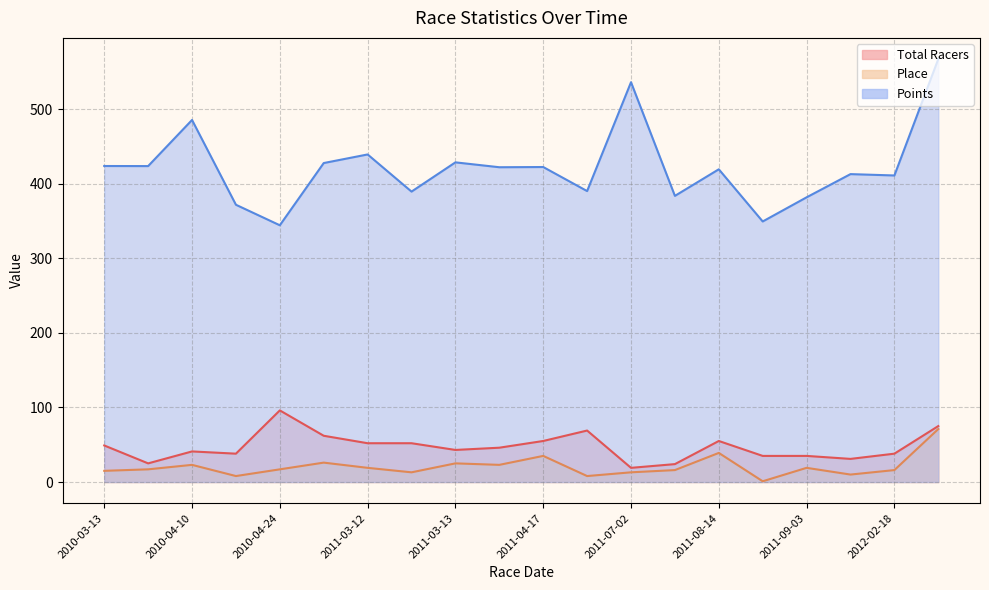

What is the total value across all series at 2011-07-02?

567.9